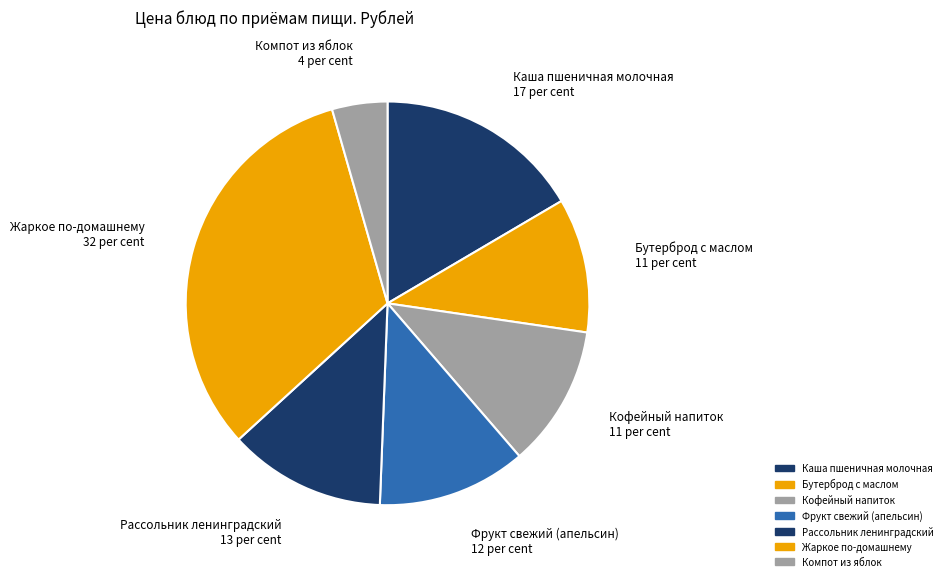

Count the number of slices in the pie.

7